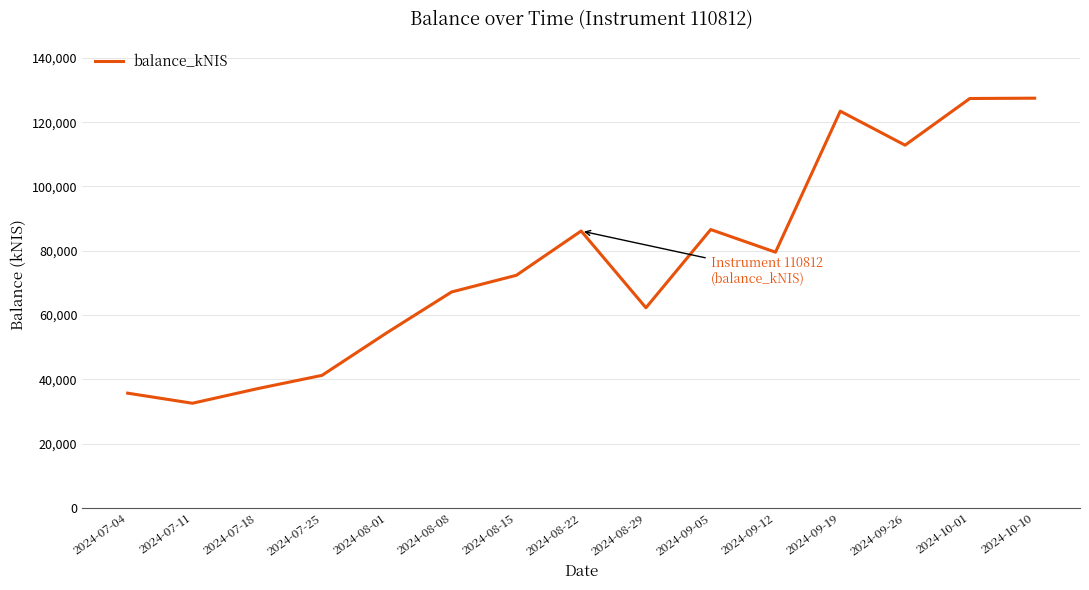

Between 2024-08-15 and 2024-09-19, which is larger?

2024-09-19